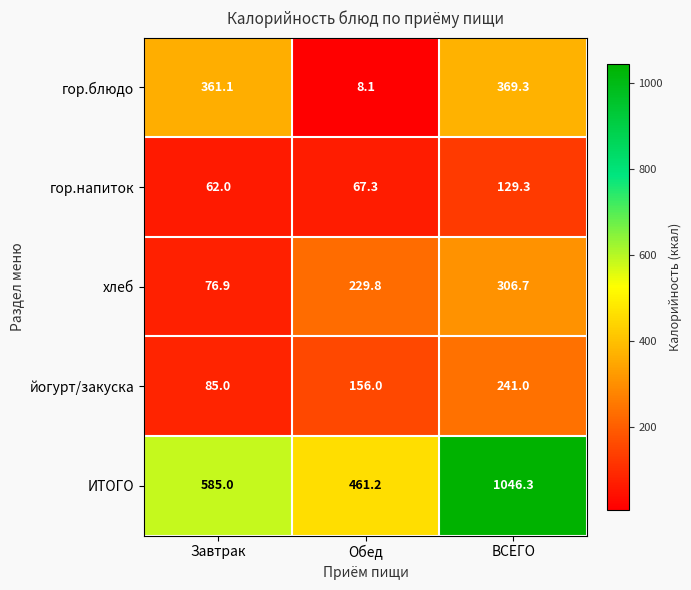

How many series are shown in this chart?

5